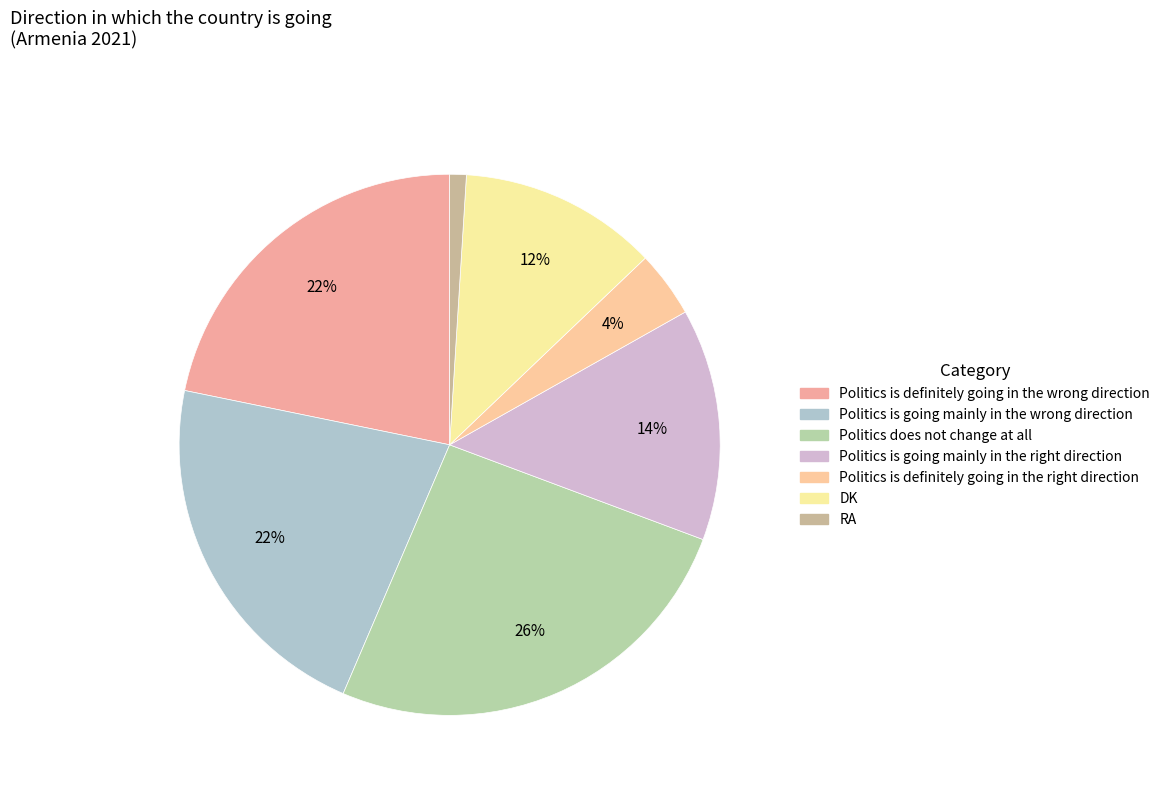

Approximately how many times larger is the value at Politics does not change at all compared to DK?

2.2